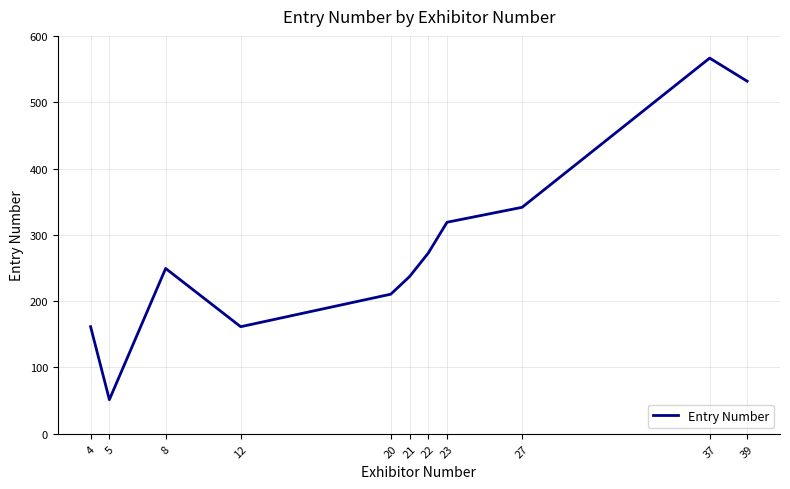

What is the average value?

282.0